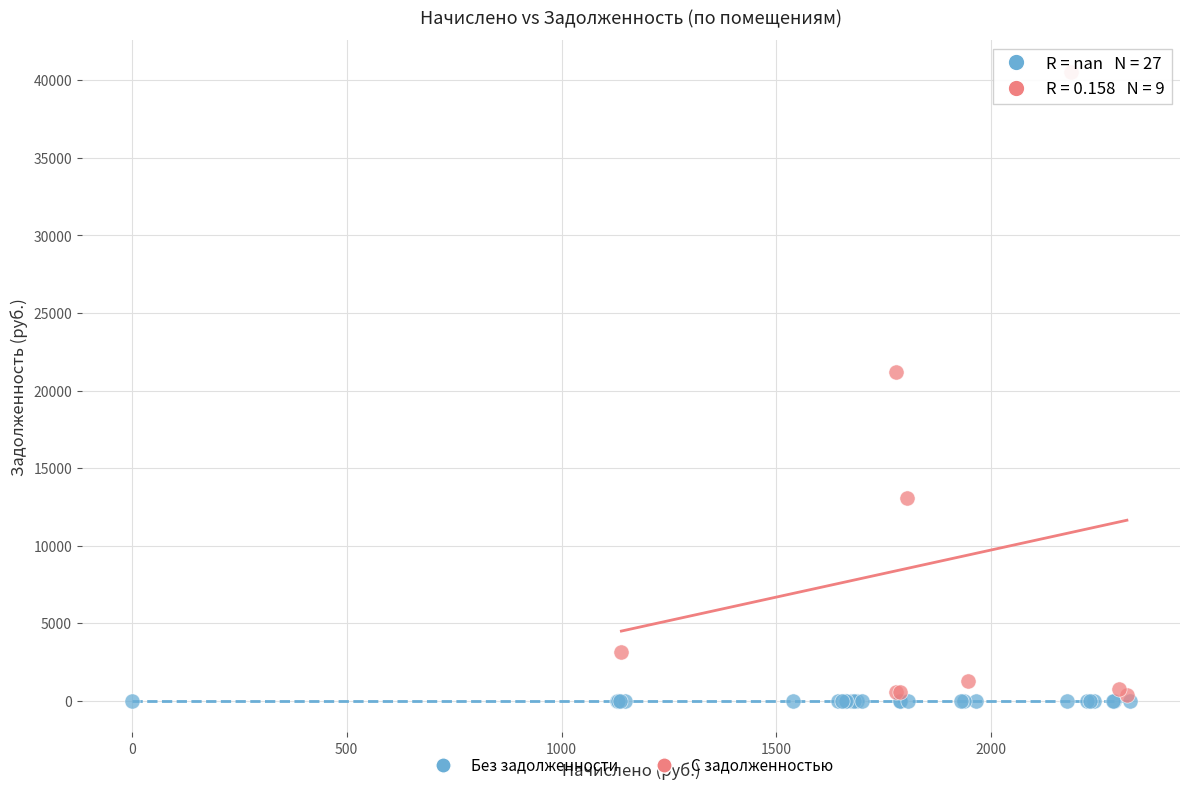

What are all the series names shown in the legend?

Без задолженности, С задолженностью